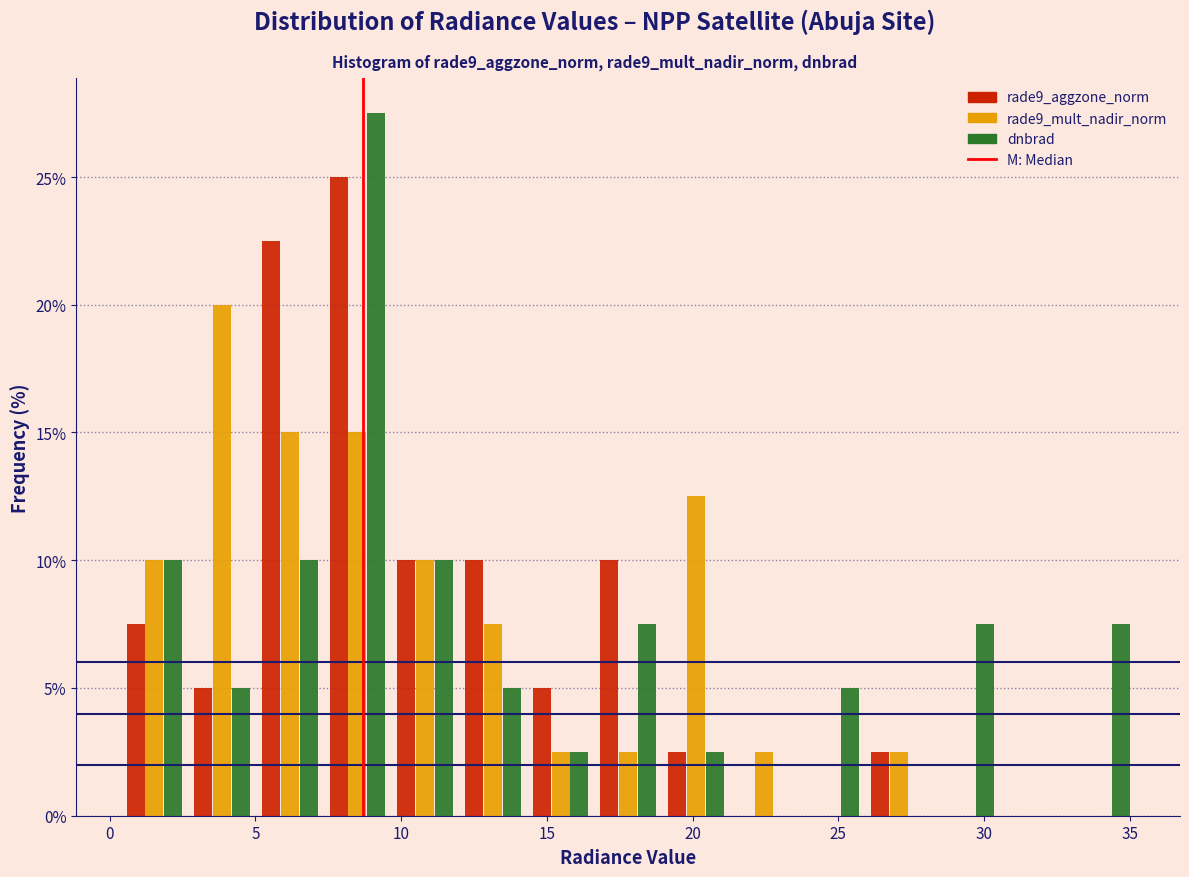

Reading left to right, list every range on the x-axis with the height of the bar of each series over it. Neither the bar edges nor the heights are printed on the chart, so give them approximately, as read against the axes.

0.5 to 2.5: rade9_aggzone_norm=7.5	rade9_mult_nadir_norm=10.0	dnbrad=10.0
2.5 to 5.0: rade9_aggzone_norm=5.0	rade9_mult_nadir_norm=20.0	dnbrad=5.0
5.0 to 7.5: rade9_aggzone_norm=22.5	rade9_mult_nadir_norm=15.0	dnbrad=10.0
7.5 to 9.5: rade9_aggzone_norm=25.0	rade9_mult_nadir_norm=15.0	dnbrad=27.5
9.5 to 12.0: rade9_aggzone_norm=10.0	rade9_mult_nadir_norm=10.0	dnbrad=10.0
12.0 to 14.5: rade9_aggzone_norm=10.0	rade9_mult_nadir_norm=7.5	dnbrad=5.0
14.5 to 16.5: rade9_aggzone_norm=5.0	rade9_mult_nadir_norm=2.5	dnbrad=2.5
16.5 to 19.0: rade9_aggzone_norm=10.0	rade9_mult_nadir_norm=2.5	dnbrad=7.5
19.0 to 21.5: rade9_aggzone_norm=2.5	rade9_mult_nadir_norm=12.5	dnbrad=2.5
21.5 to 23.5: rade9_aggzone_norm=0	rade9_mult_nadir_norm=2.5	dnbrad=0
23.5 to 26.0: rade9_aggzone_norm=0	rade9_mult_nadir_norm=0	dnbrad=5.0
26.0 to 28.0: rade9_aggzone_norm=2.5	rade9_mult_nadir_norm=2.5	dnbrad=0
28.0 to 30.5: rade9_aggzone_norm=0	rade9_mult_nadir_norm=0	dnbrad=7.5
30.5 to 33.0: rade9_aggzone_norm=0	rade9_mult_nadir_norm=0	dnbrad=0
33.0 to 35.0: rade9_aggzone_norm=0	rade9_mult_nadir_norm=0	dnbrad=7.5